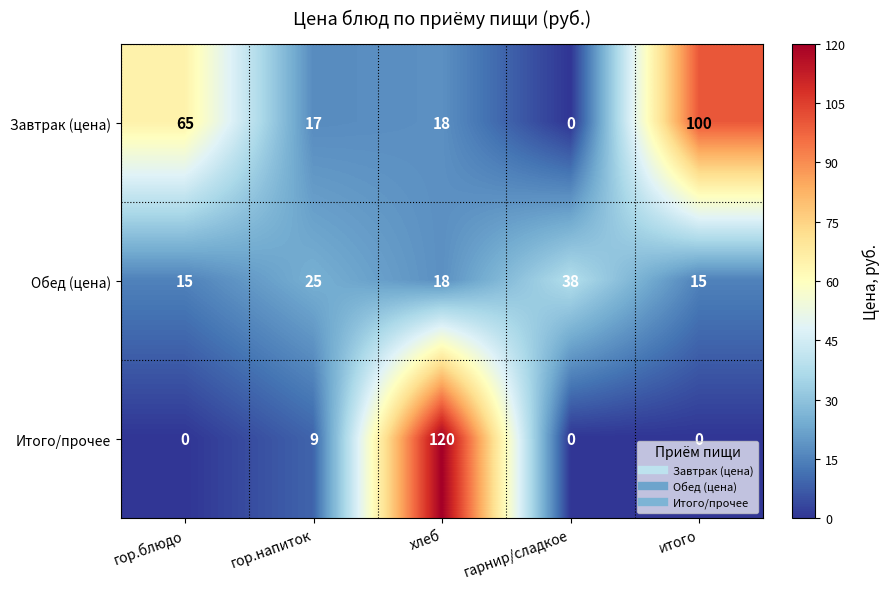

Rank the series at итого from lowest to highest value.

Итого/прочее, Обед (цена), Завтрак (цена)